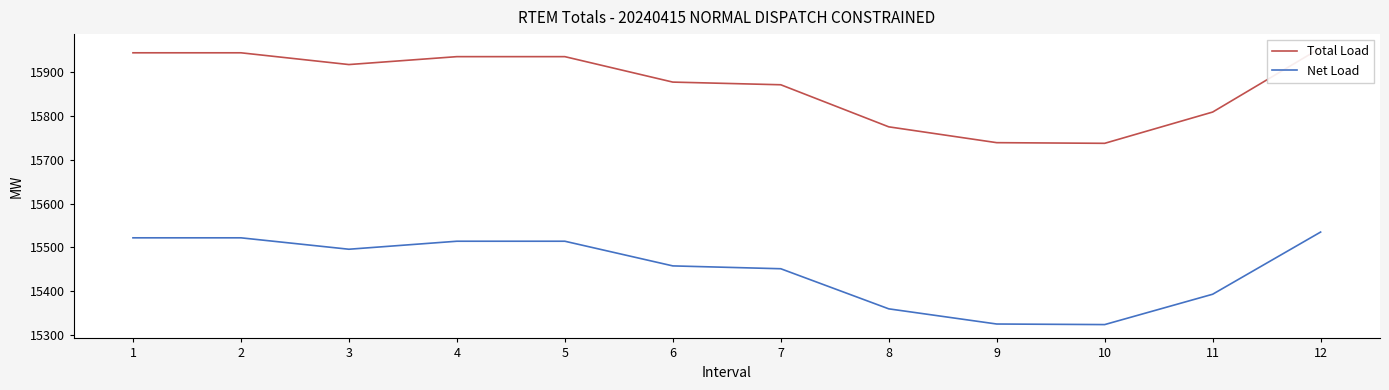

True or false: Total Load and Net Load intersect in this chart.

False